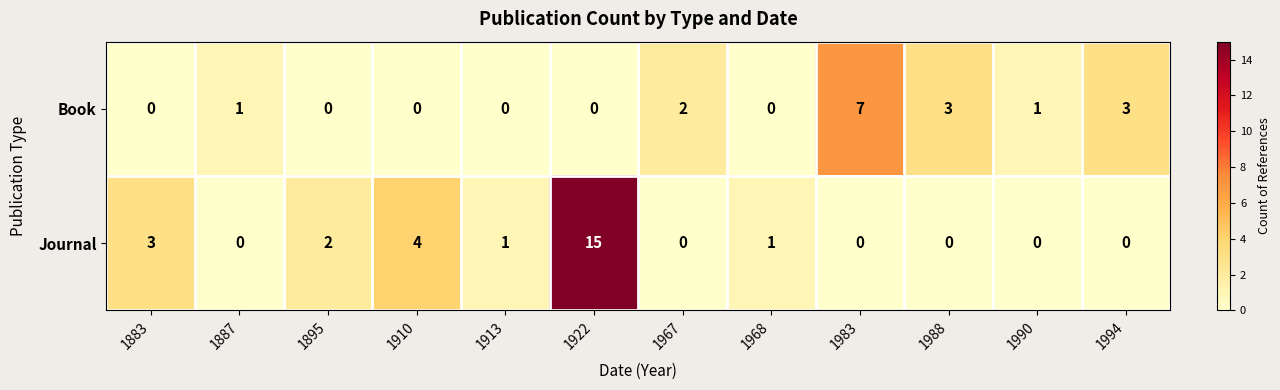

How many values in the Journal series are below 1?

6